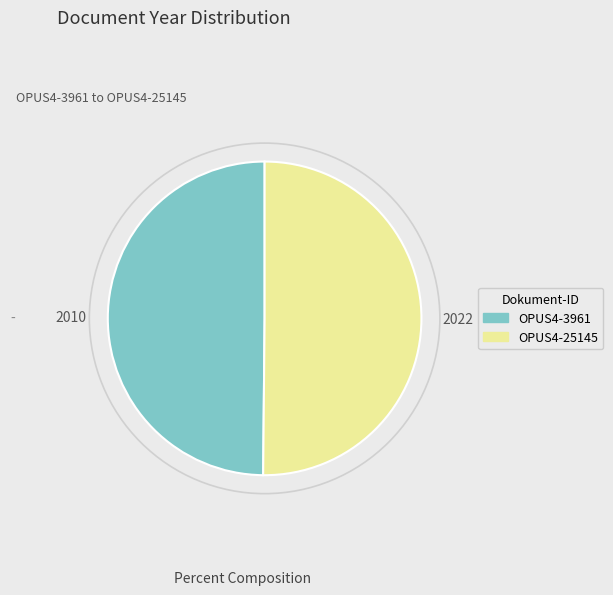

Approximately how many times larger is the value at OPUS4-3961 compared to OPUS4-25145?

1.0